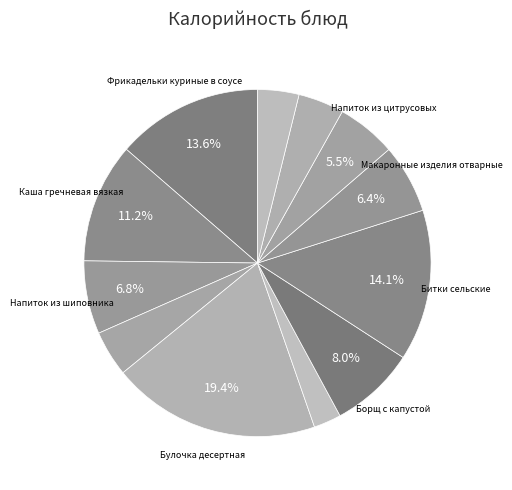

Count the number of slices in the pie.

12